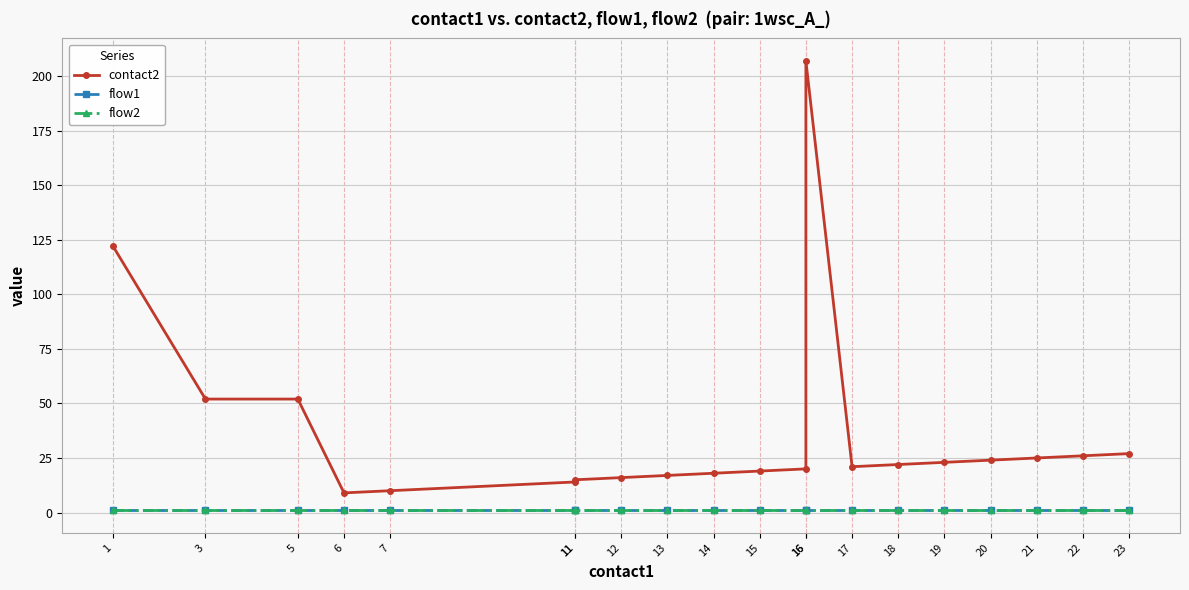

What is the sum of all flow2 values?

20